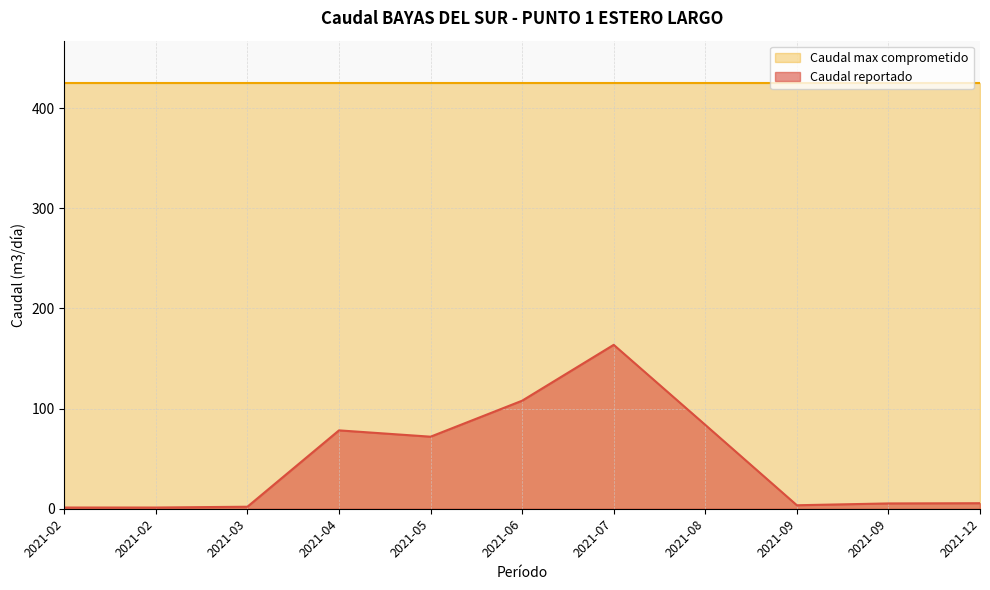

The chart shows a value of 83.8 at 2021-08. True or false?

True